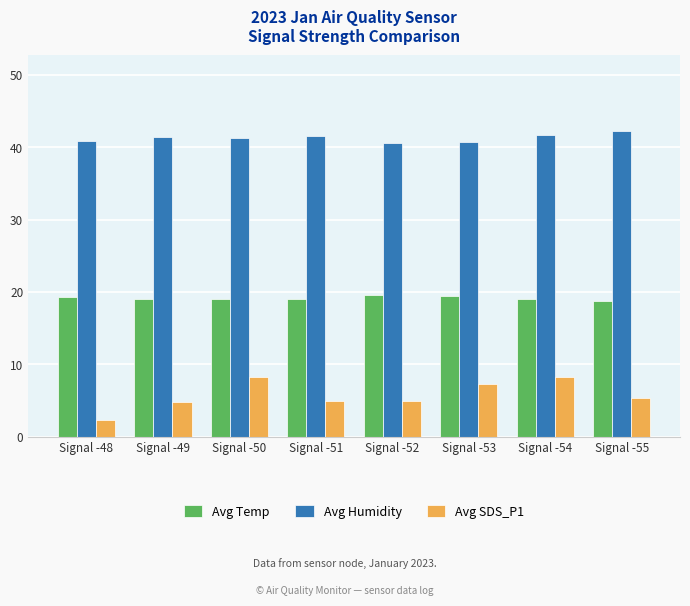

Is the value of Avg Humidity at Signal -54 greater than the value of Avg Temp at Signal -48?

Yes